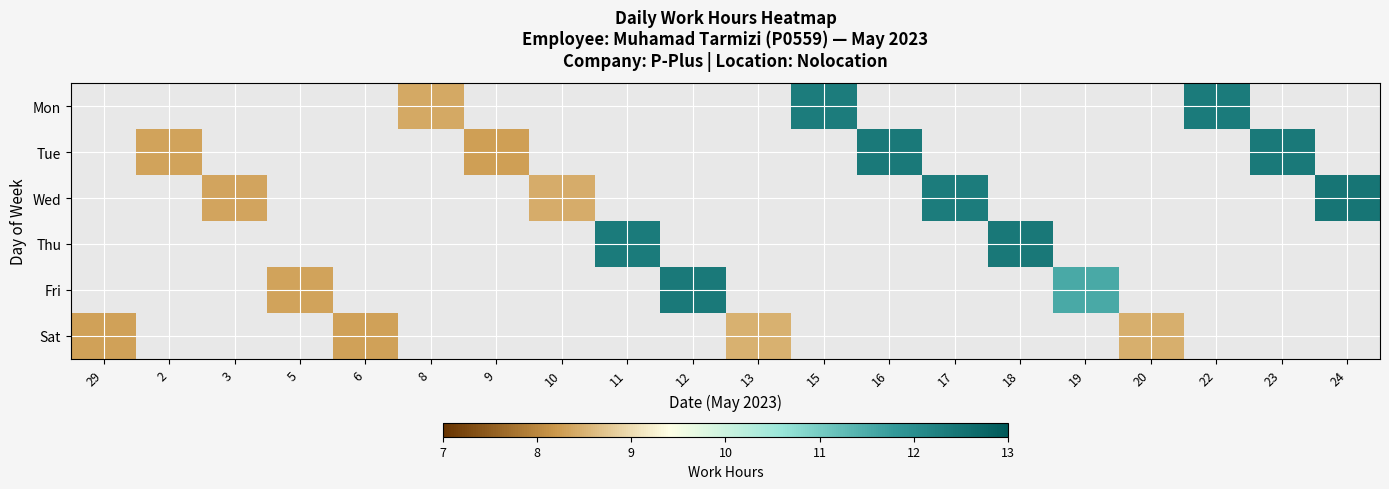

How many data points in Sat are above 8?

4